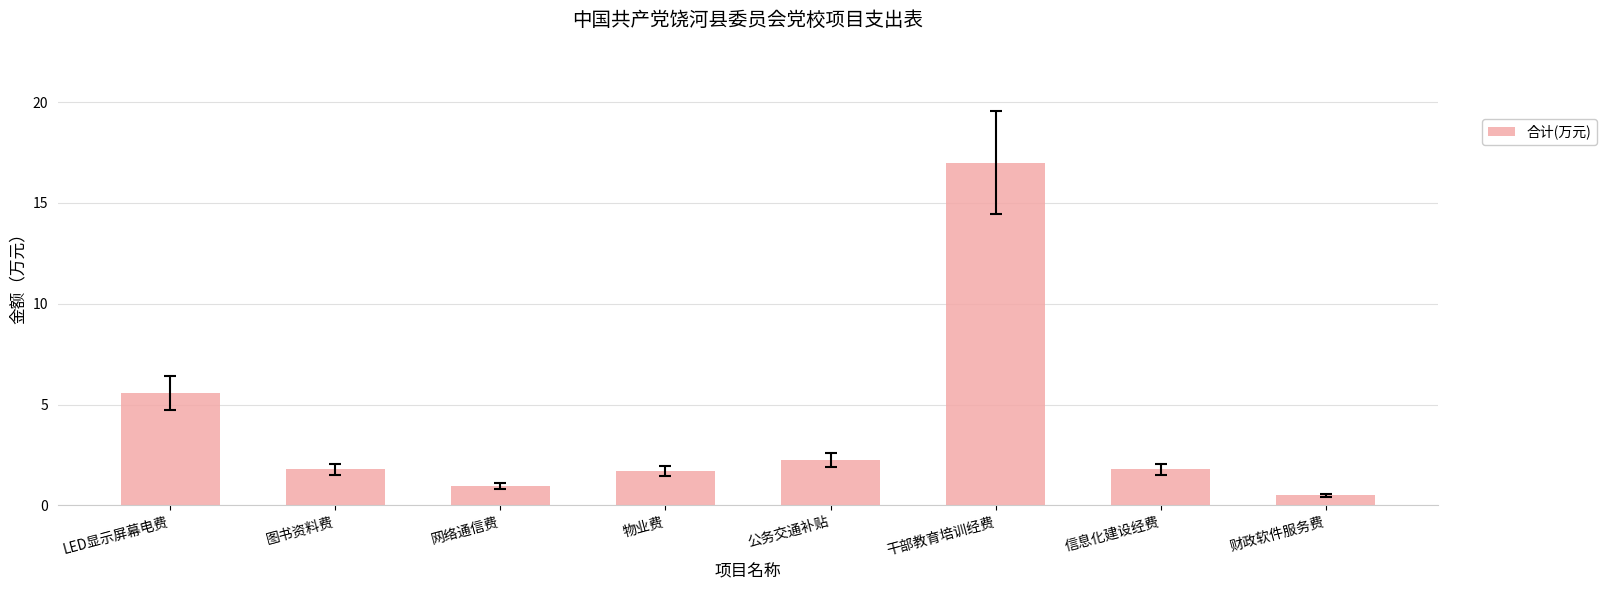

What is the difference between the second highest and second lowest values?

4.6